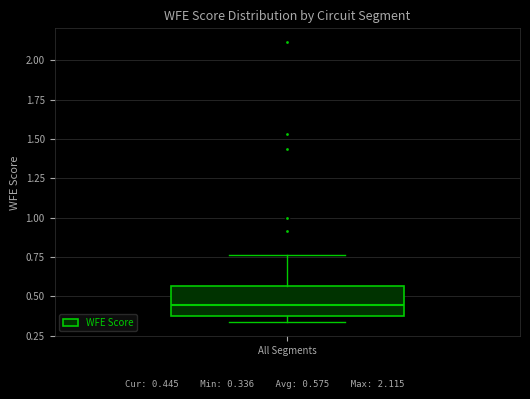

Transcribe this box plot: give where the median line is, the range the box spans, and where the two whiskers end, as read against the y-axis. The values are not printed on the chart, so give them approximately, as read against the axis.

median 0.45, box 0.35 to 0.55, whiskers 0.35 (just below the box's lower edge) to 0.75